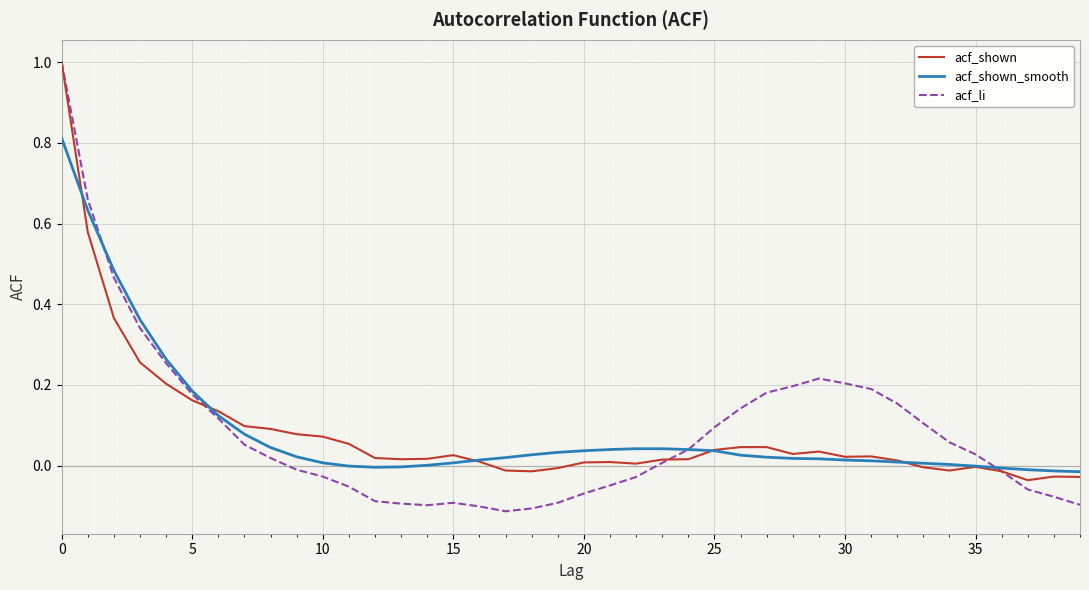

Does the chart display data point markers on the line(s)?

No